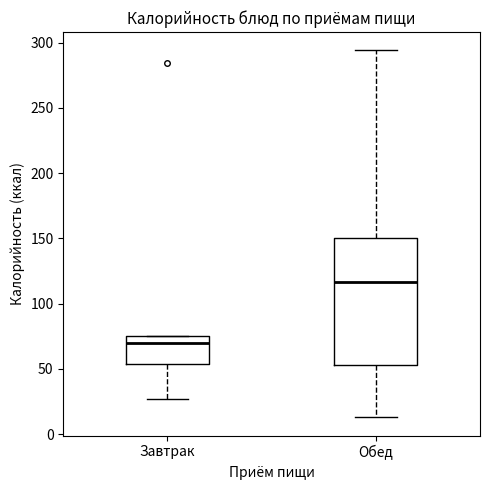

Where does the lower whisker of the box for Завтрак end on the y-axis? The values are not printed on the chart, so give them approximately, as read against the axis.

25